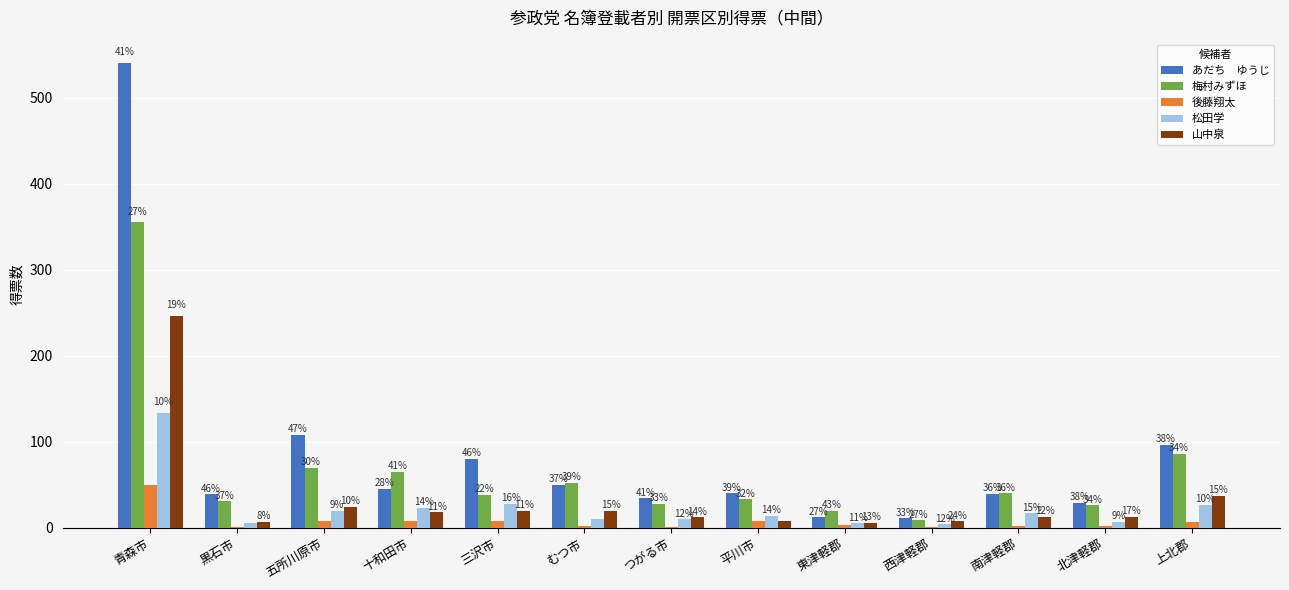

What is the maximum value shown in the chart?

540.5